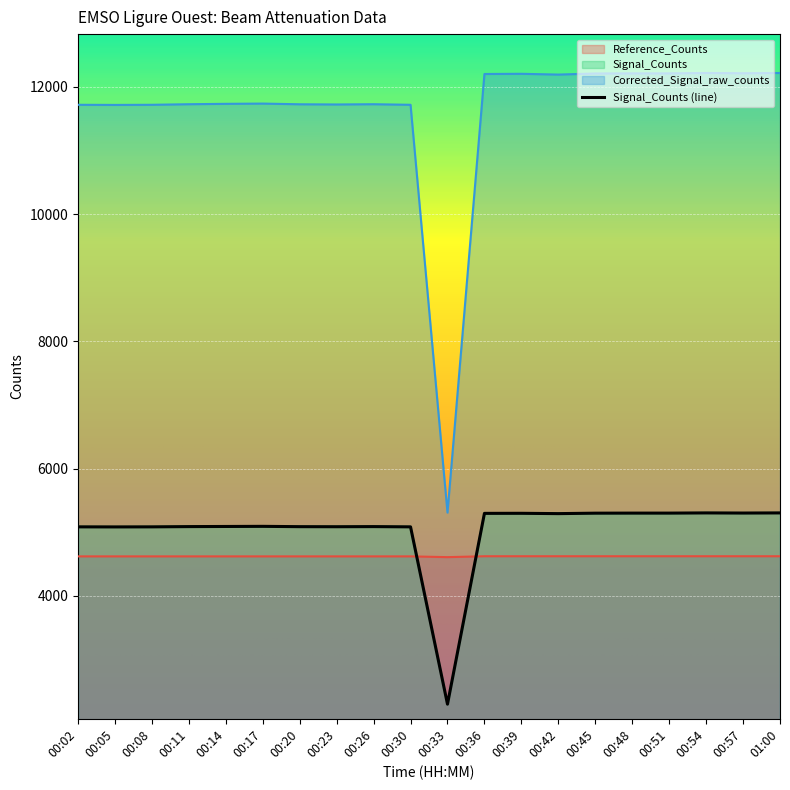

List the series in order of their peak value, lowest first.

Reference_Counts, Signal_Counts, Corrected_Signal_raw_counts